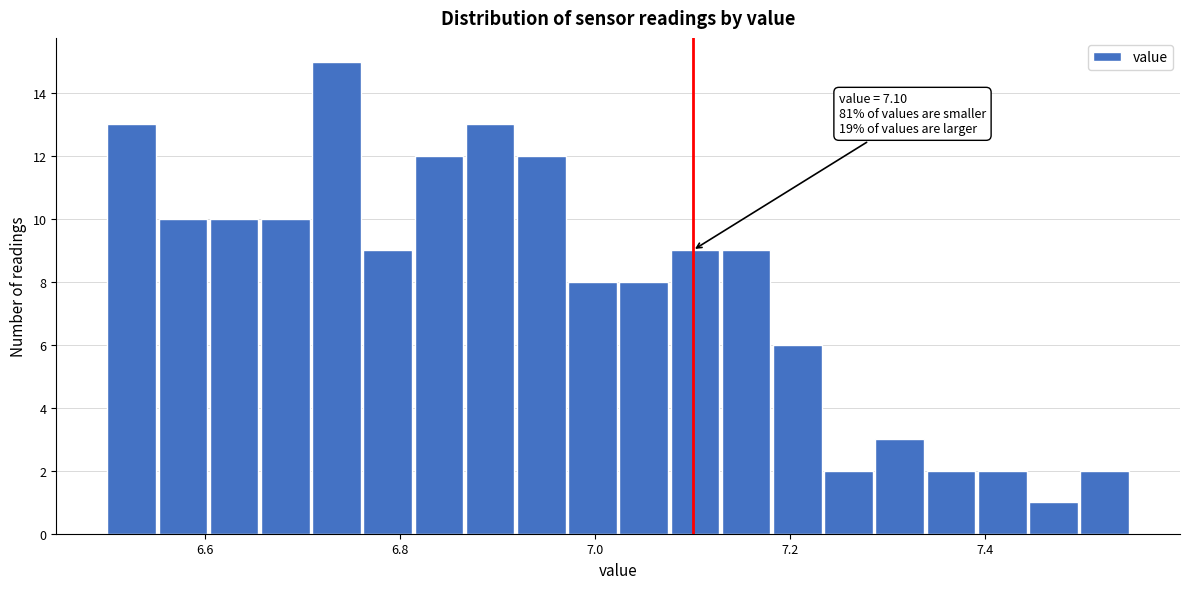

Around what value on the x-axis is the tallest bar? Give the approximate position of its centre, as read against the axis.

6.74